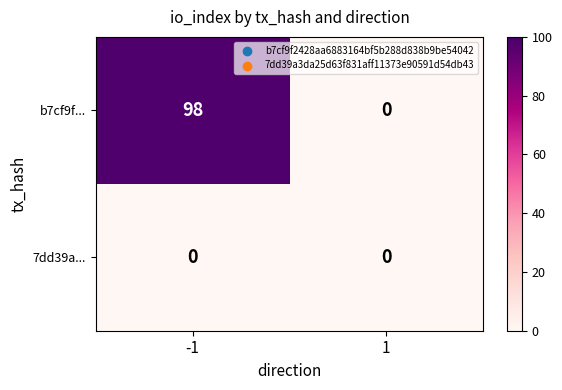

Reading left to right, extract all data points from this chart.

b7cf9f...: 98	0
7dd39a...: 0	0